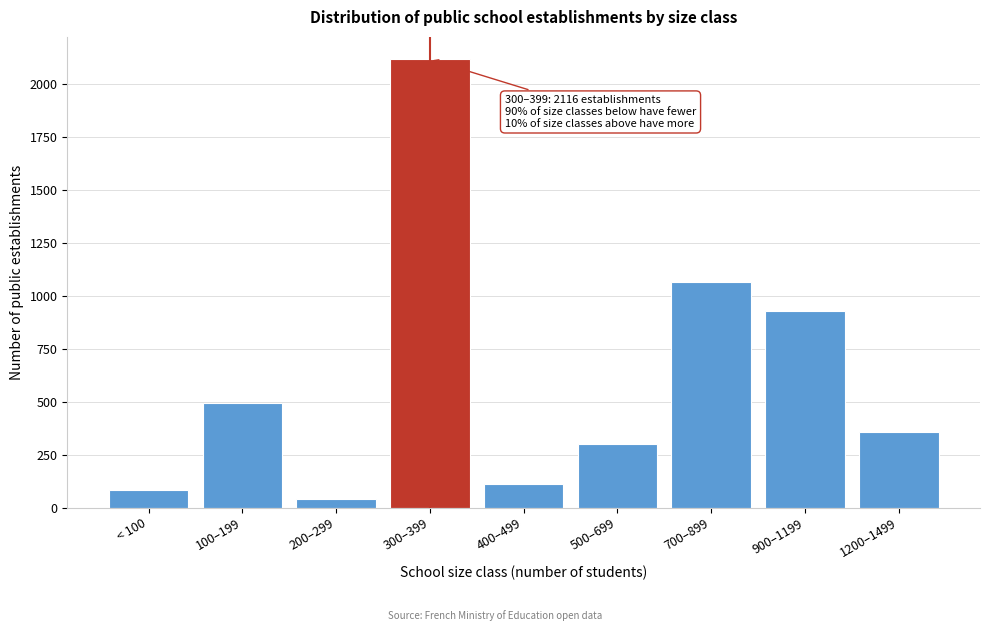

Reading right to left, transcribe all the data shown in this chart.

1200–1499=357	900–1199=926	700–899=1066	500–699=301	400–499=110	300–399=2116	200–299=42	100–199=494	< 100=82